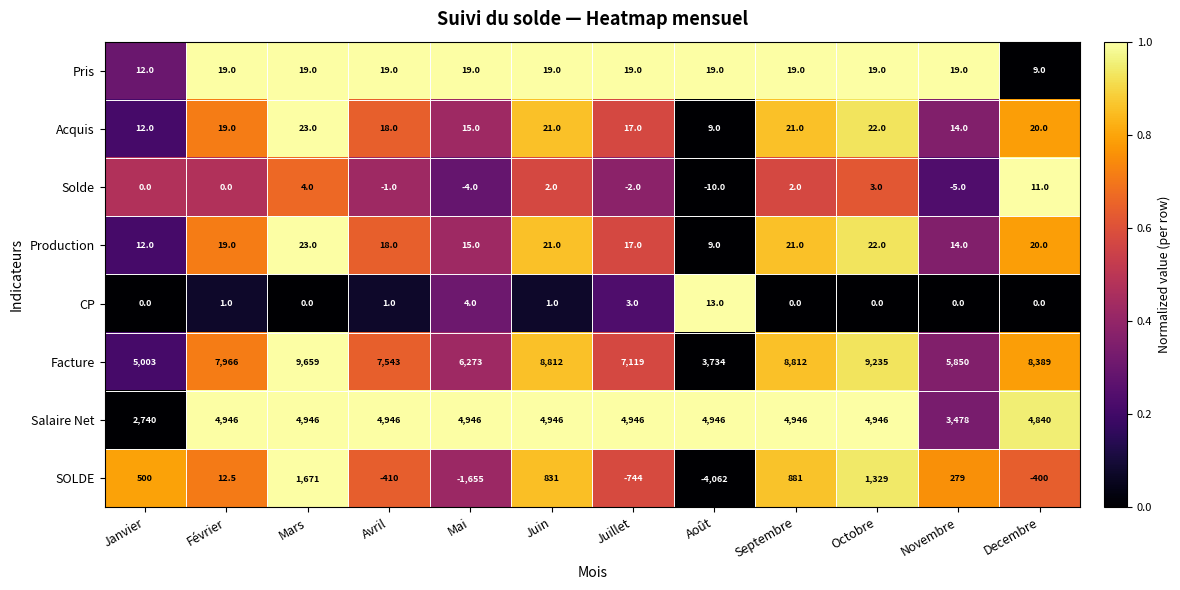

Between Juillet and Août, which series saw the biggest shift?

Facture